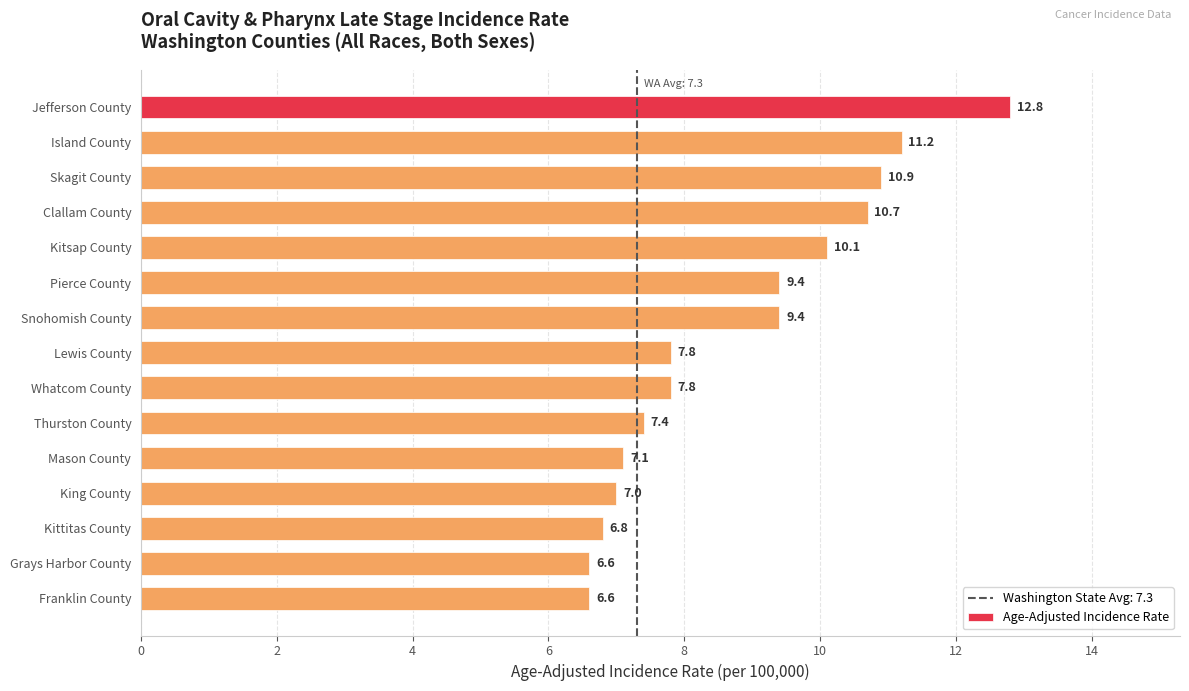

What is the approximate value at Jefferson County?

12.8